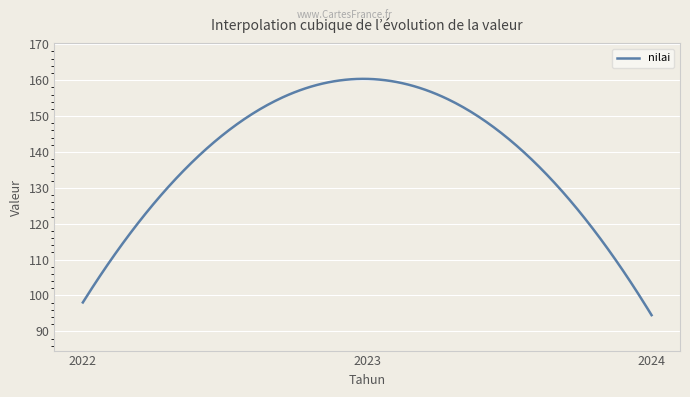

What is the smallest value displayed?

94.5